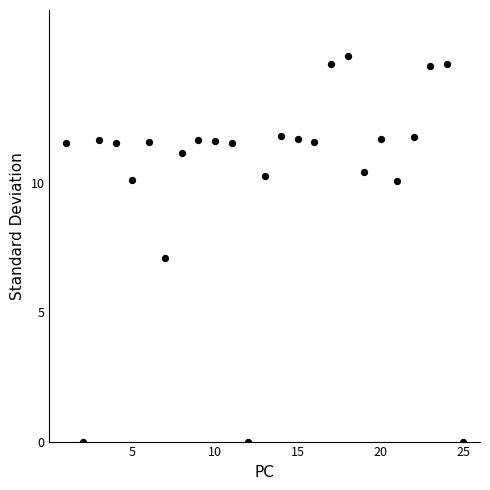

What is the range of X values (max minus min)?

24.0